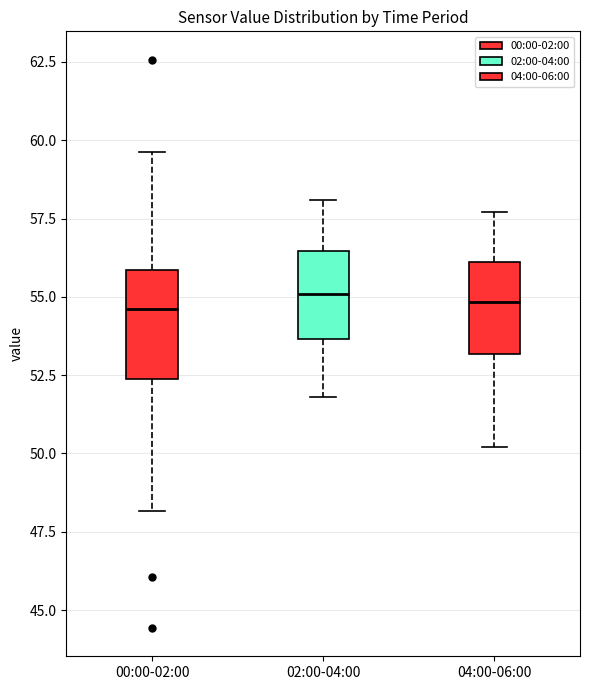

Which box is the tallest, from its lower edge to its upper edge?

00:00-02:00